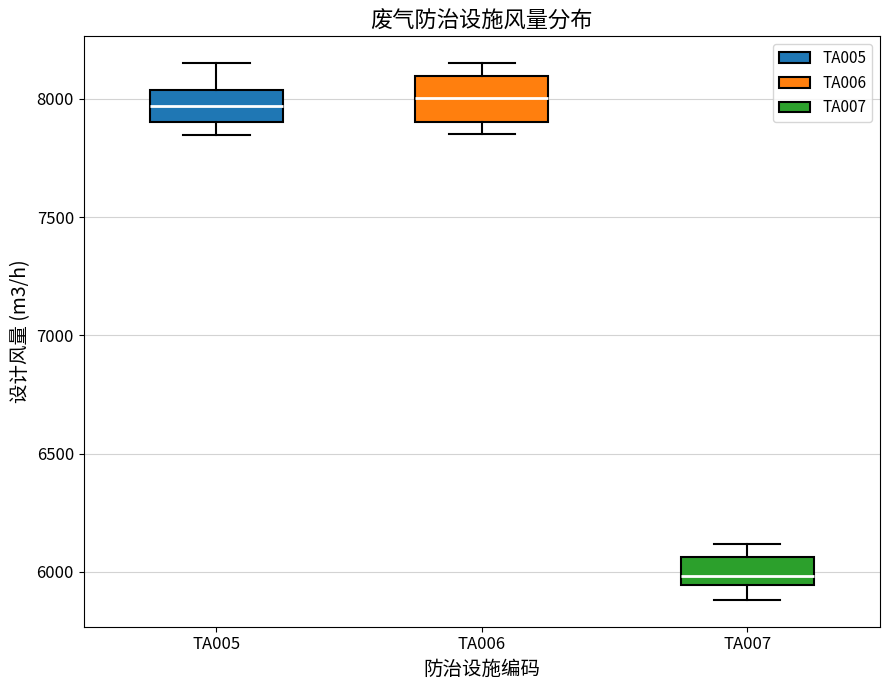

Which box has the lowest median line?

TA007